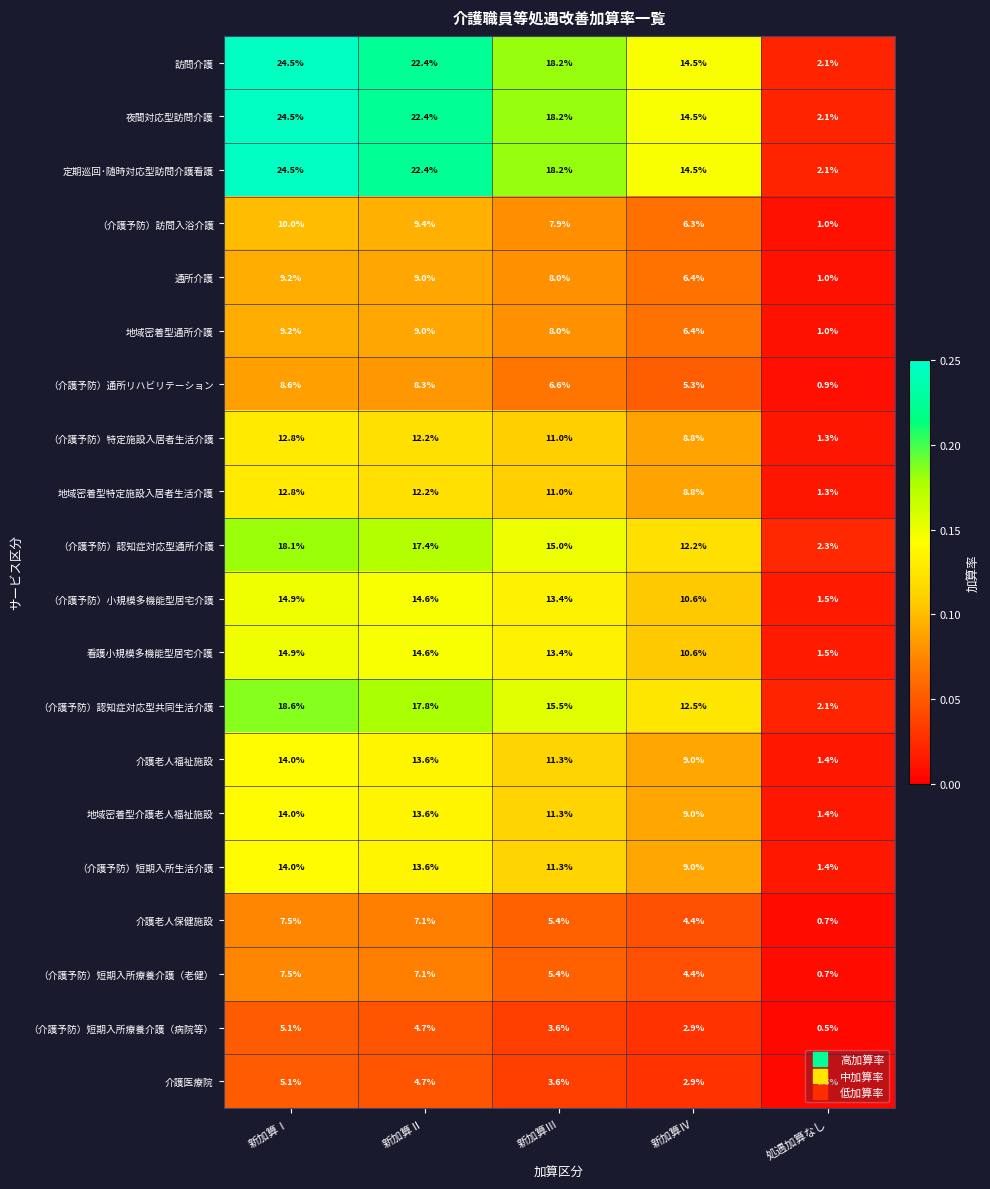

At which category is the sum across all series the highest?

新加算Ⅰ